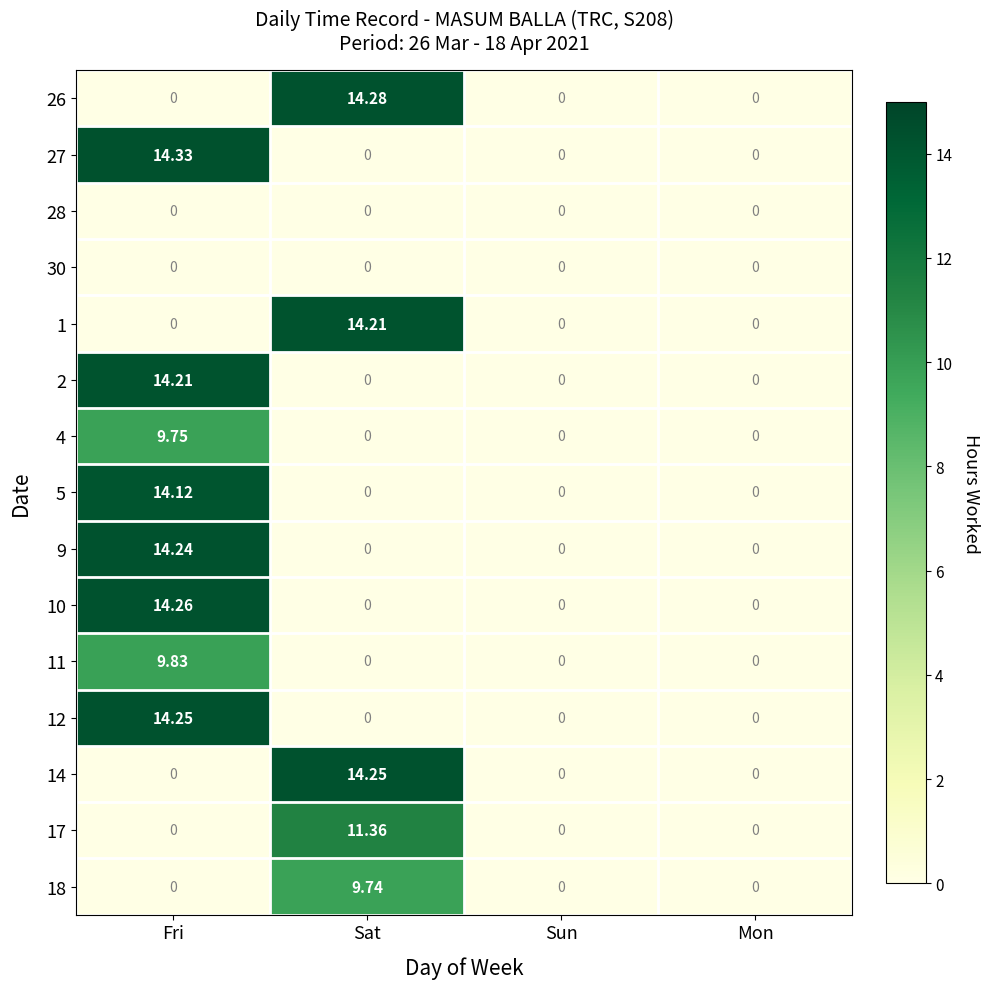

Is the value of 18 at Fri greater than the value of 17 at Sat?

No